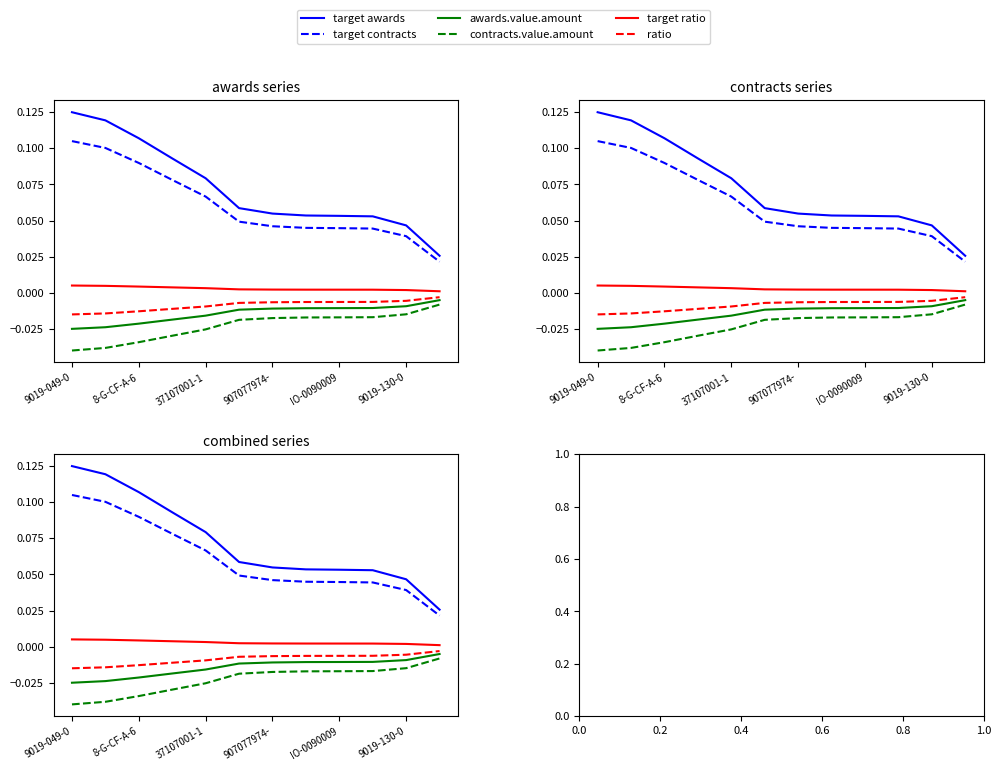

Is this an area chart (filled region under the line)?

No